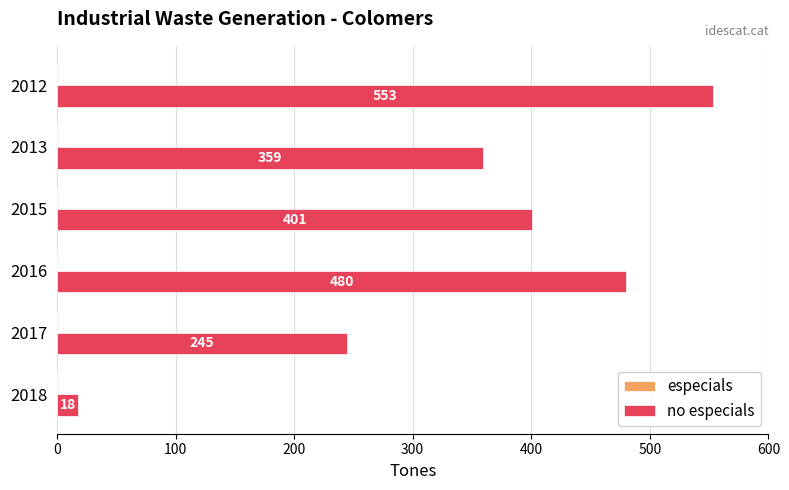

True or false: the data shows 936 at 2012.

False